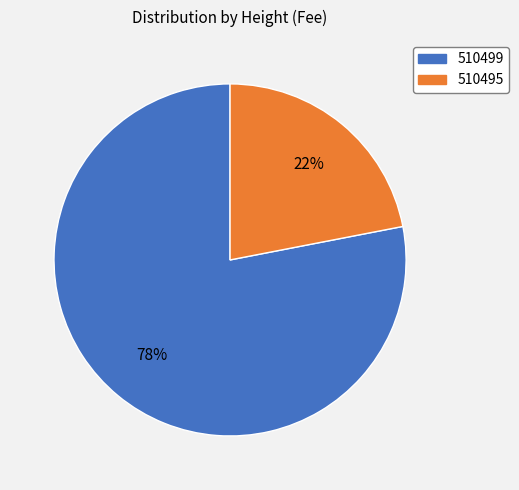

Combined, do 510495 and 510499 account for over 50%?

Yes